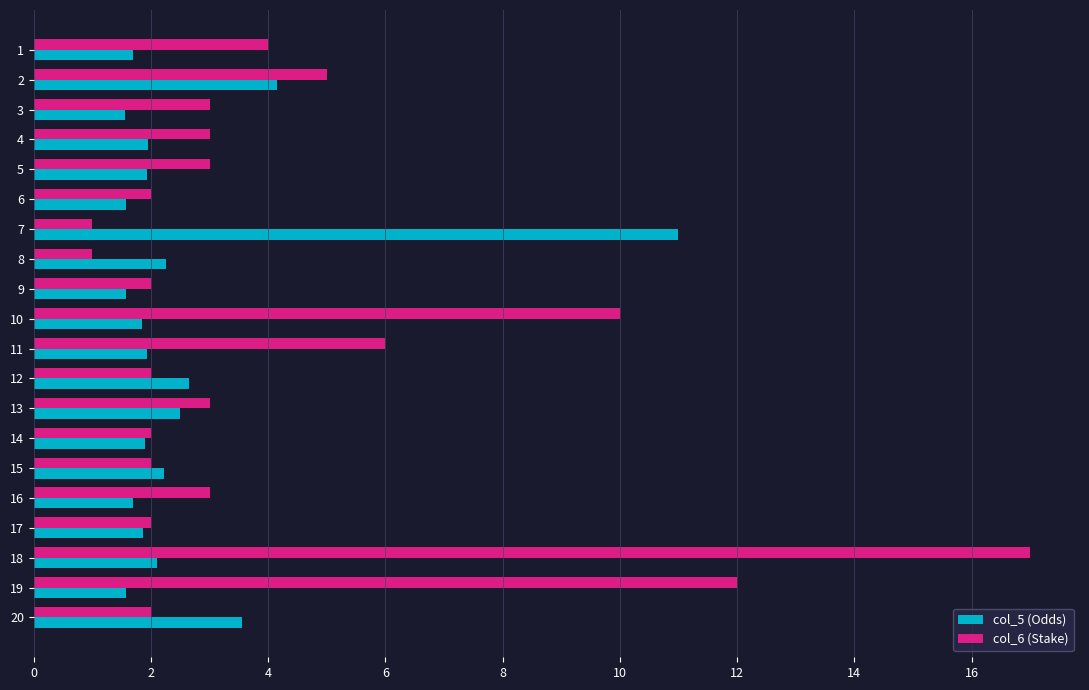

What is the difference between the second highest and second lowest values in the col_6 (Stake) series?

11.0